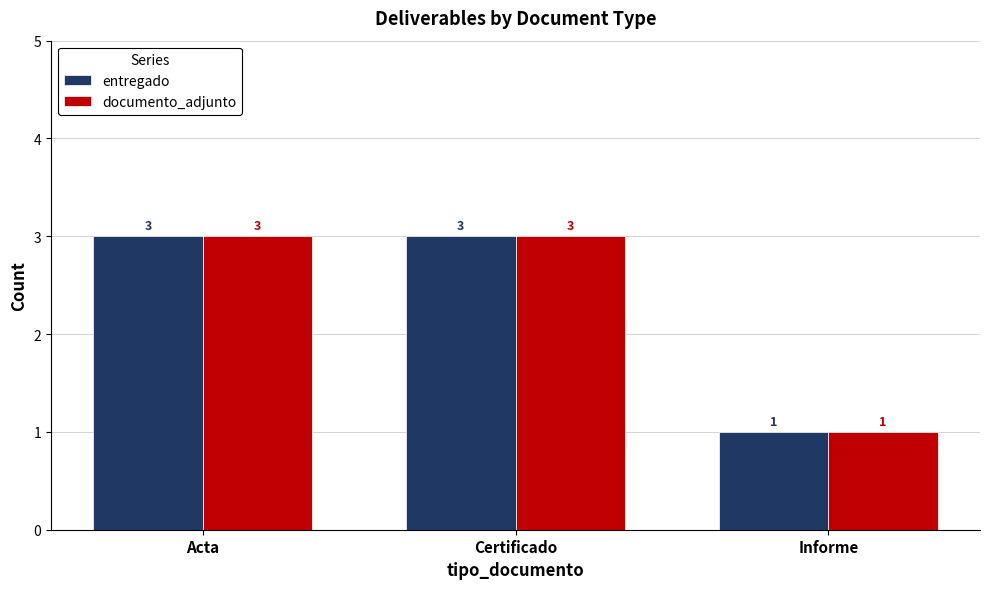

How many bars are there in total?

6